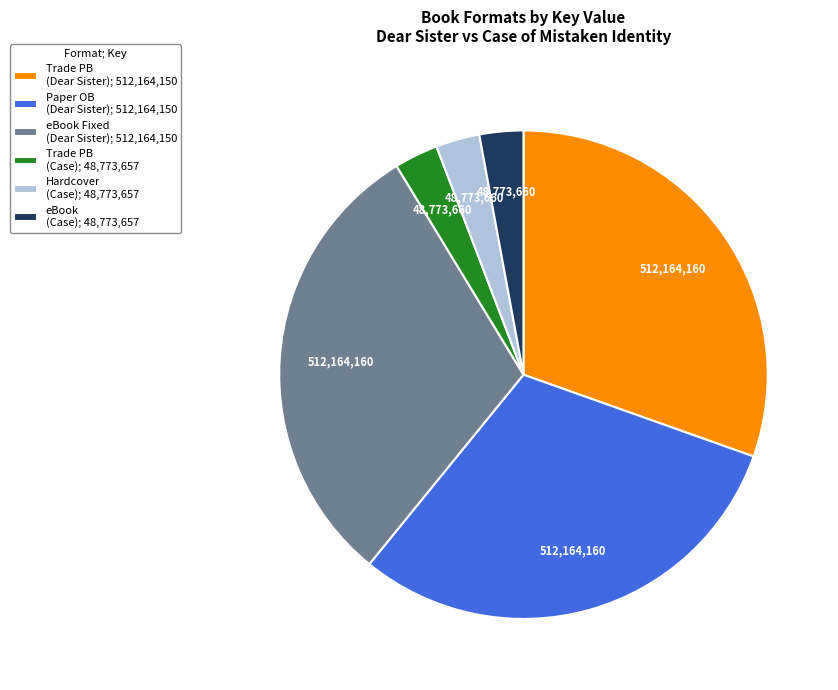

What is the ratio of the value at Paper OB (Dear Sister); 512,164,150 to the value at Trade PB (Dear Sister); 512,164,150?

1.0